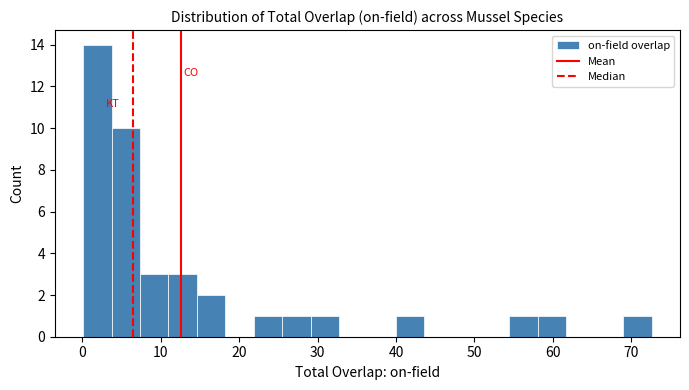

Read against the x-axis, roughly where is the centre of the tallest bar?

2